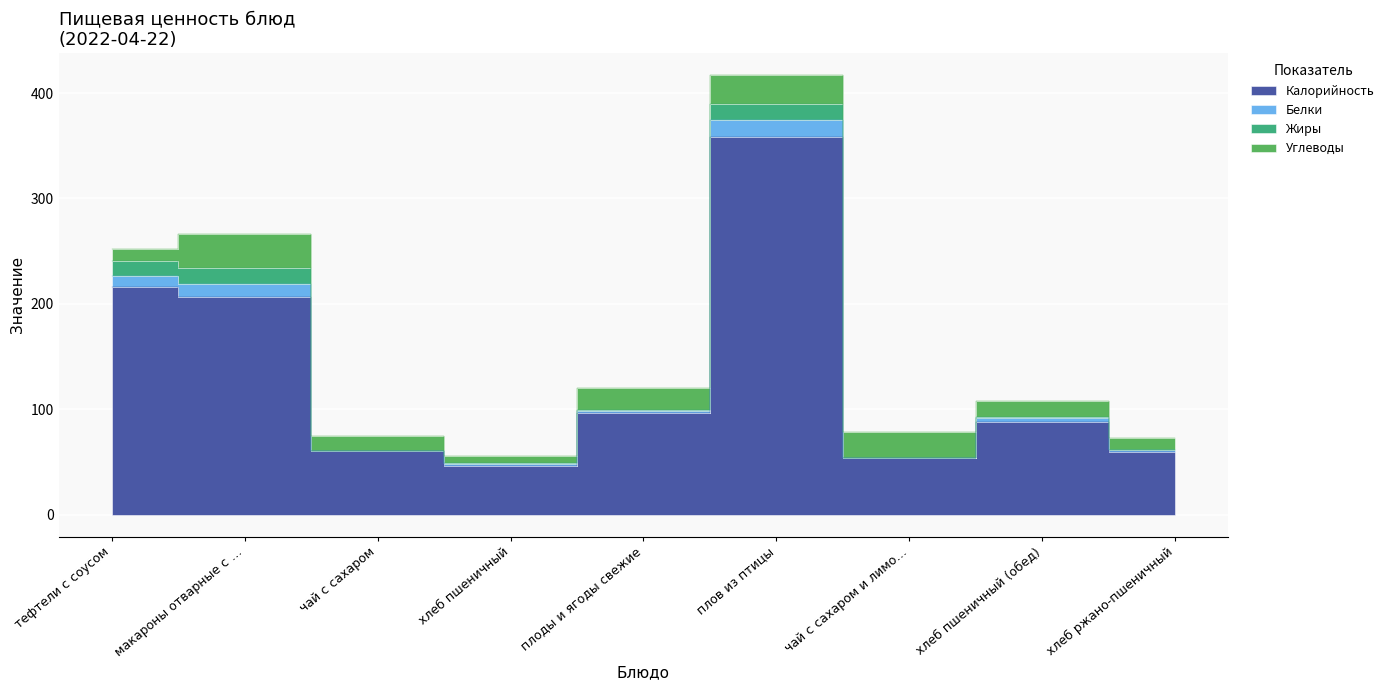

What is the label of the 9th point from the right?

тефтели с соусом